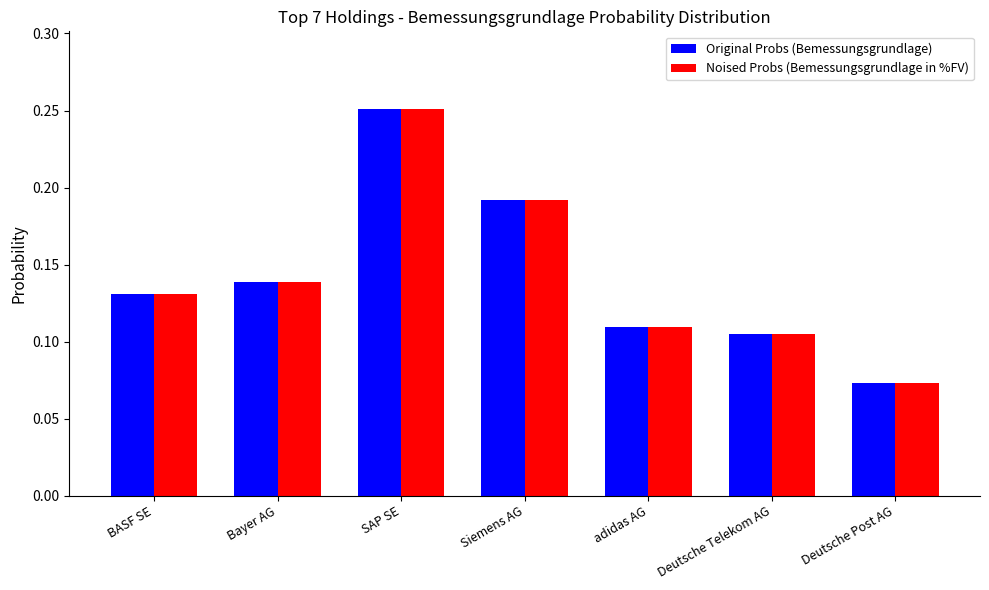

Which category has the lowest value across all series?

Deutsche Post AG